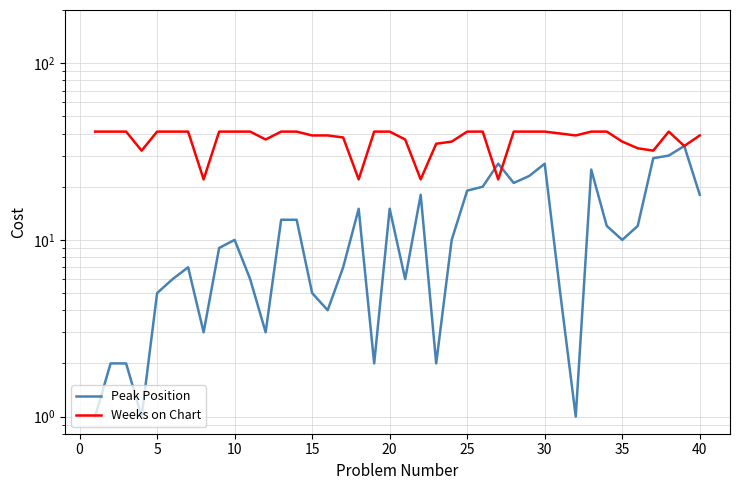

List the series in order of their overall mean, lowest first.

Peak Position, Weeks on Chart